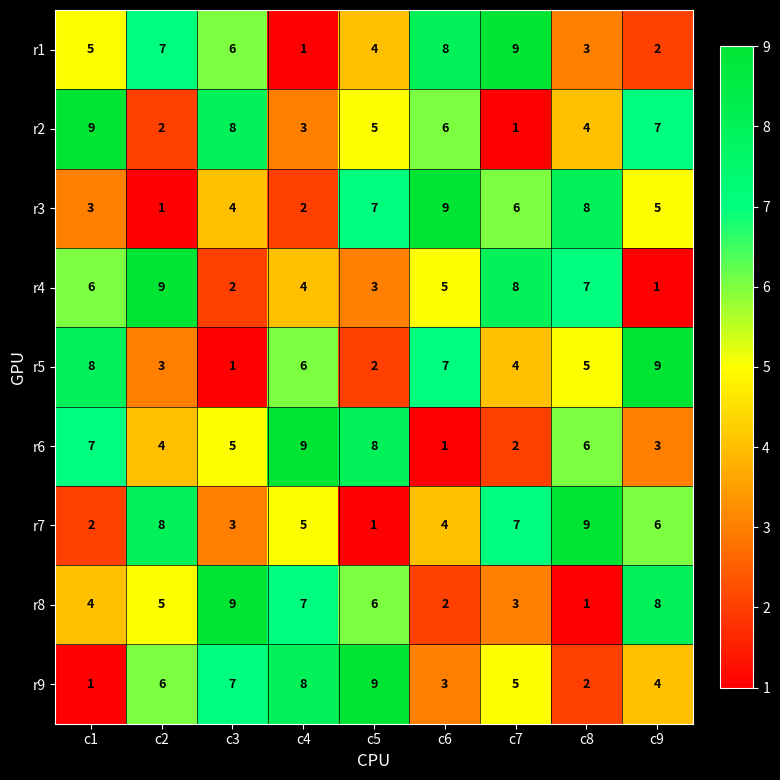

What is the spread (max minus min) of values at c7?

8